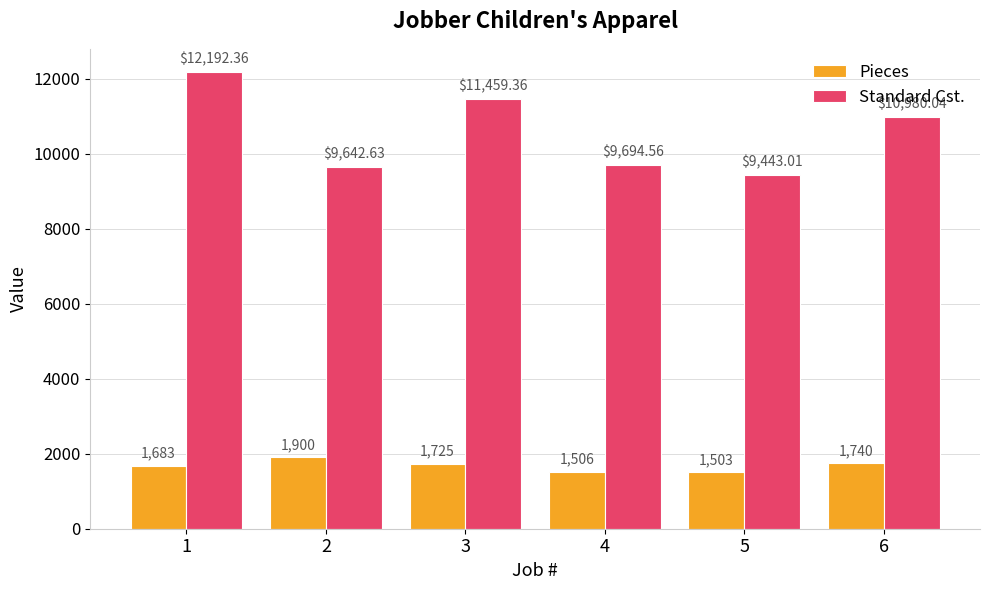

What are all the series names shown in the legend?

Pieces, Standard Cst.